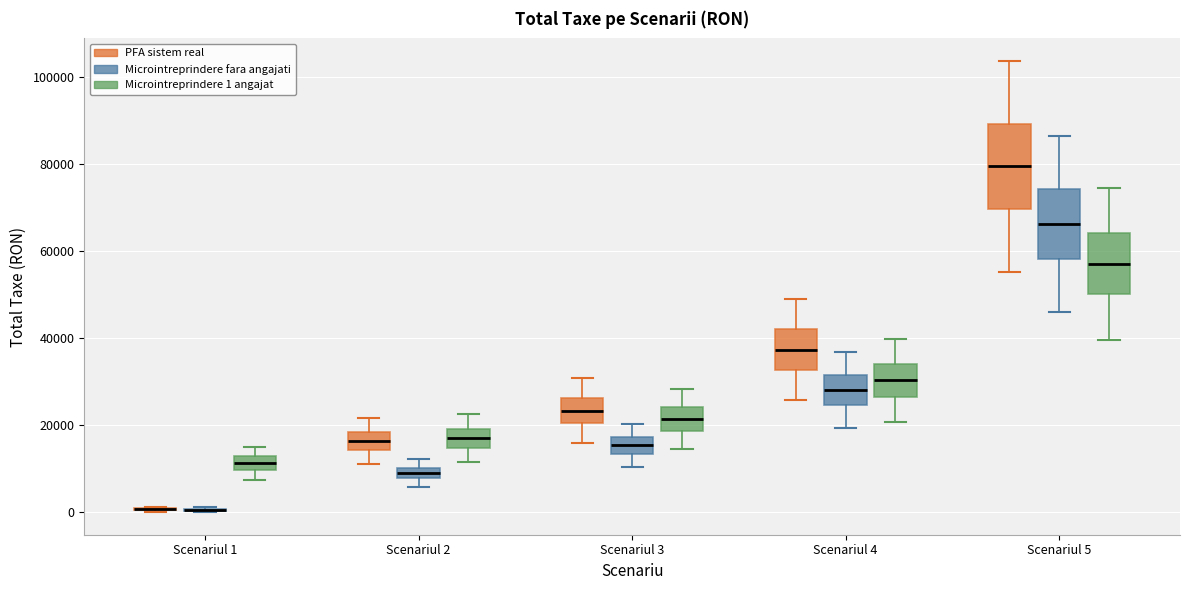

Where does the median line of the box for Scenariul 3 (Microintreprindere fara angajati) sit on the y-axis? The values are not printed on the chart, so give them approximately, as read against the axis.

16000